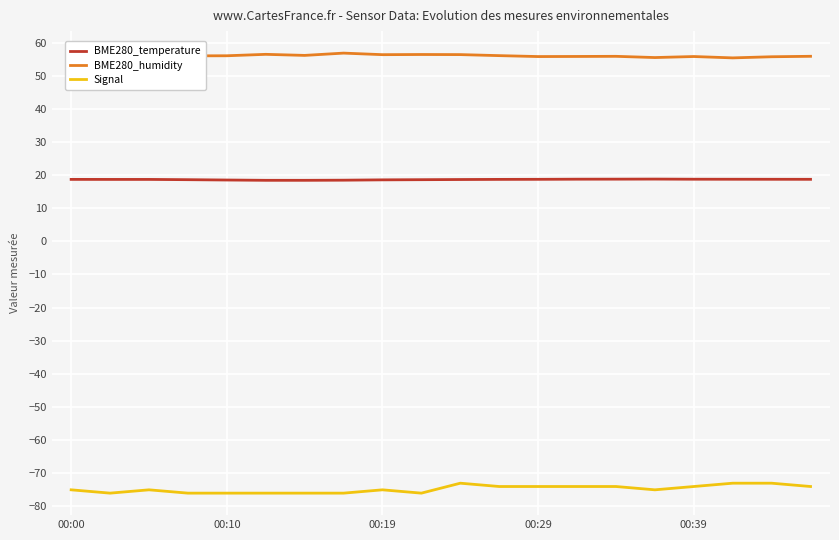

Count the BME280_temperature values in the range 18 to 19.

20